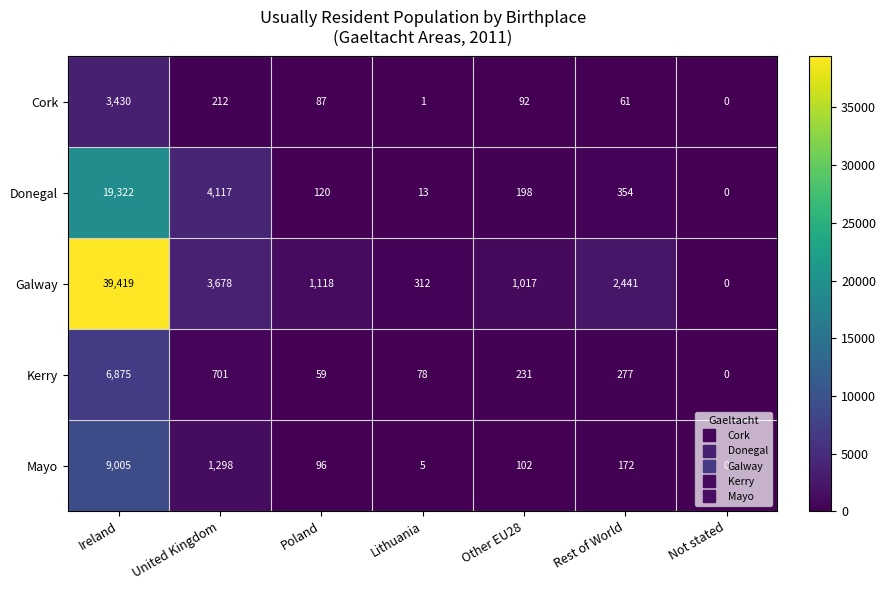

Between Rest of World and Not stated, which series saw the biggest shift?

Galway